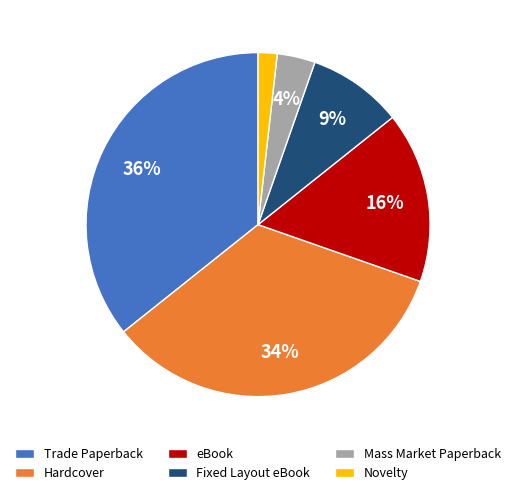

Do Hardcover and Trade Paperback together represent more than half of the pie?

Yes